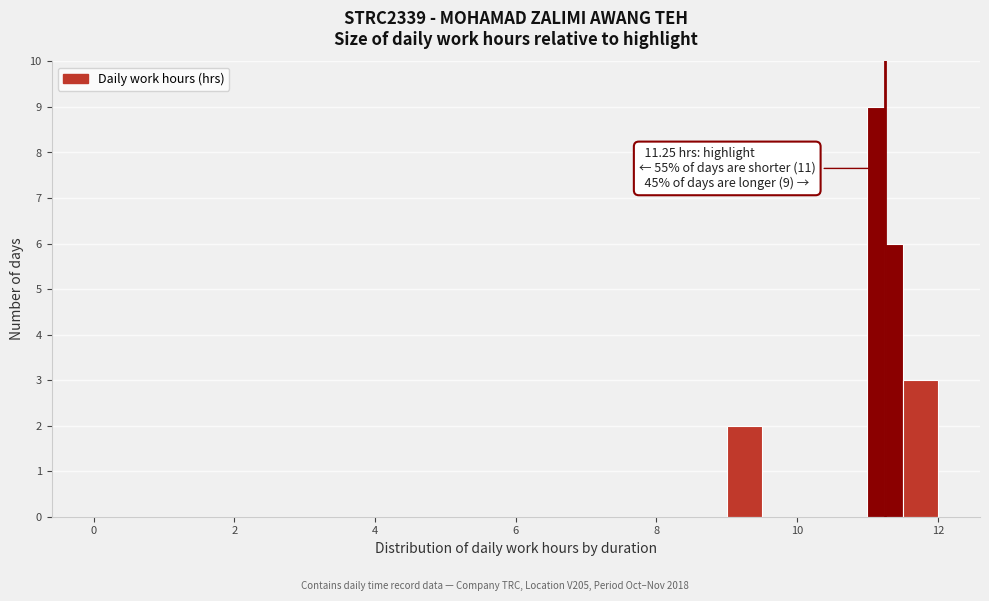

Read against the x-axis, roughly where is the centre of the tallest bar?

11.2